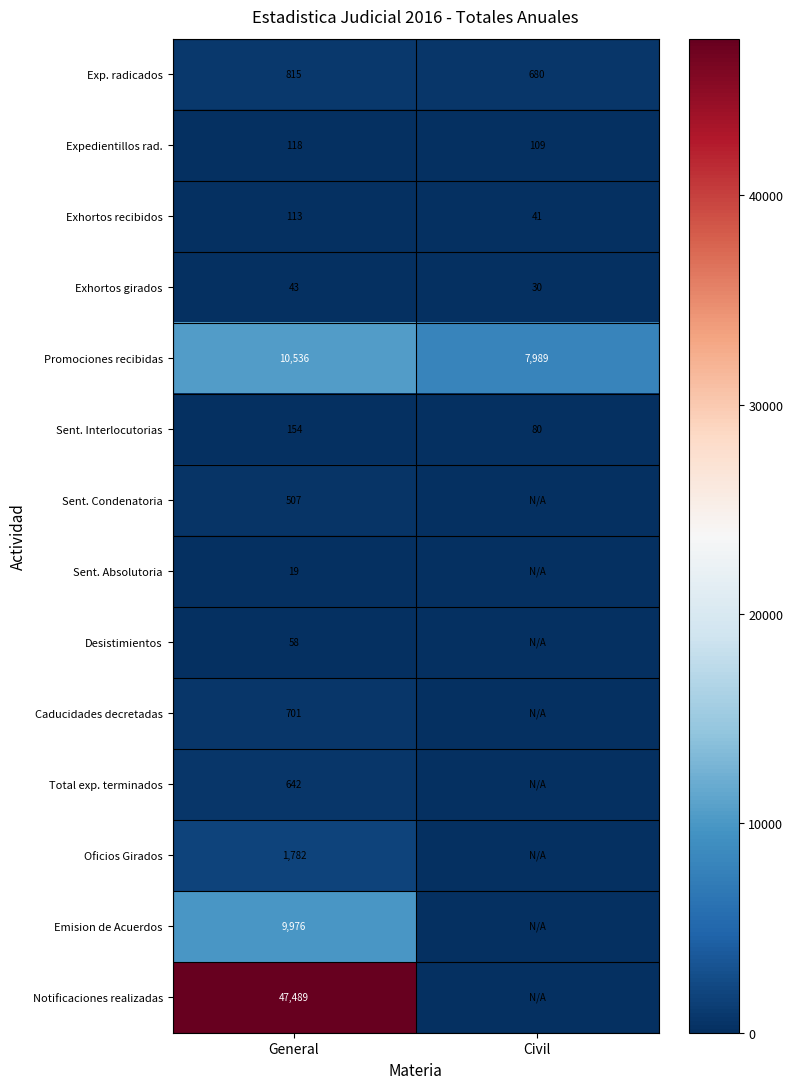

What is the greatest value displayed?

47489